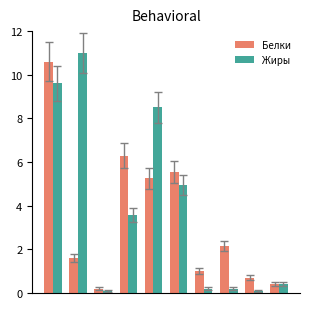

How many values in the Белки series exceed 2?

5